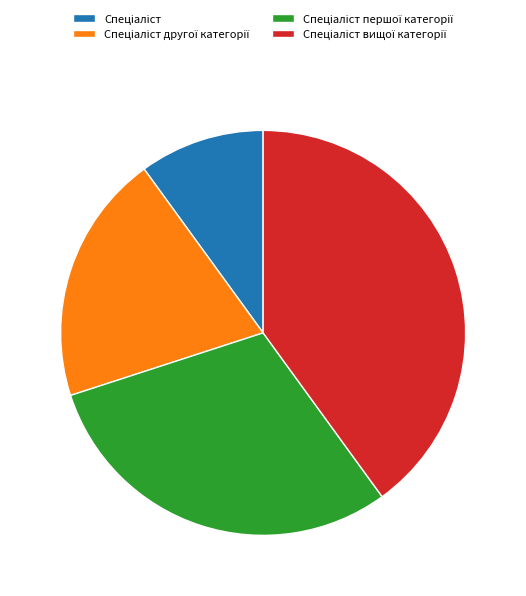

Is there a majority slice in this chart?

No